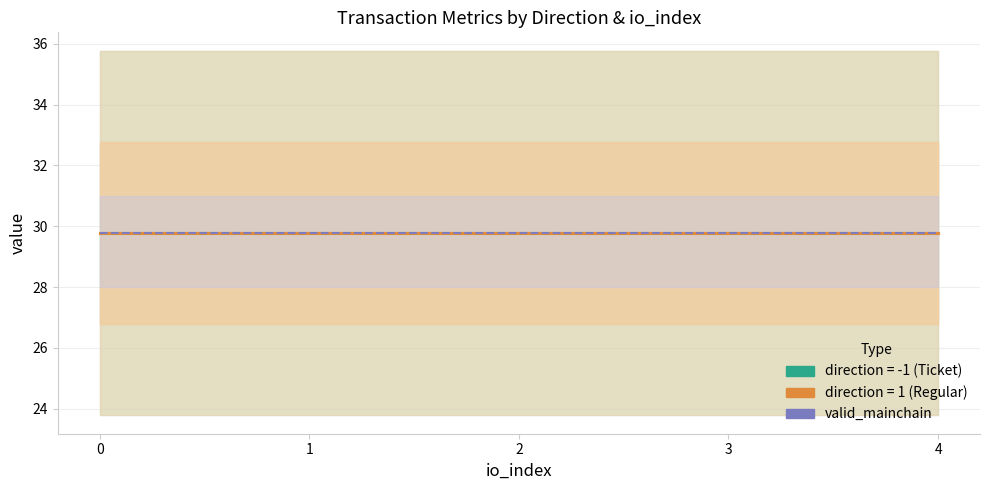

How many lines are shown in the chart?

3